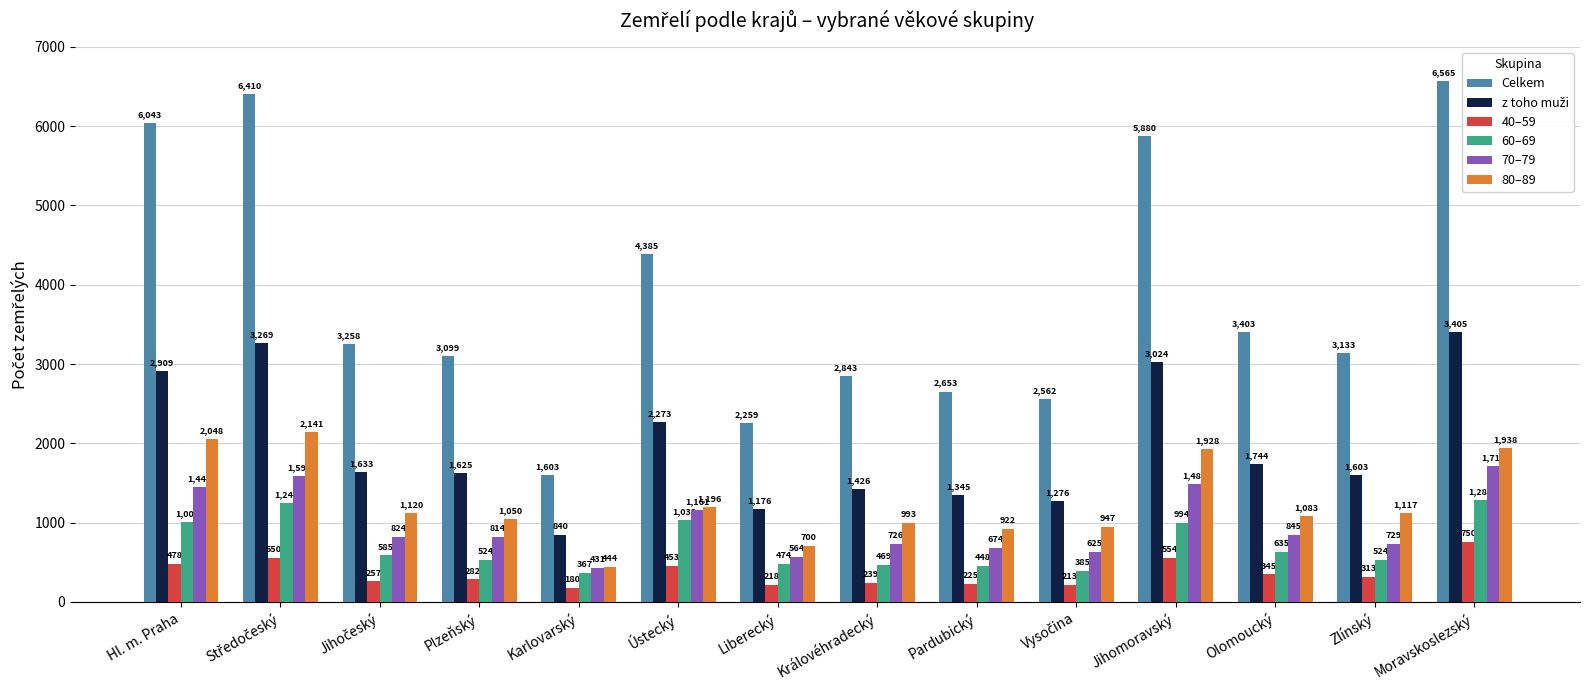

What is the greatest value displayed?

6565